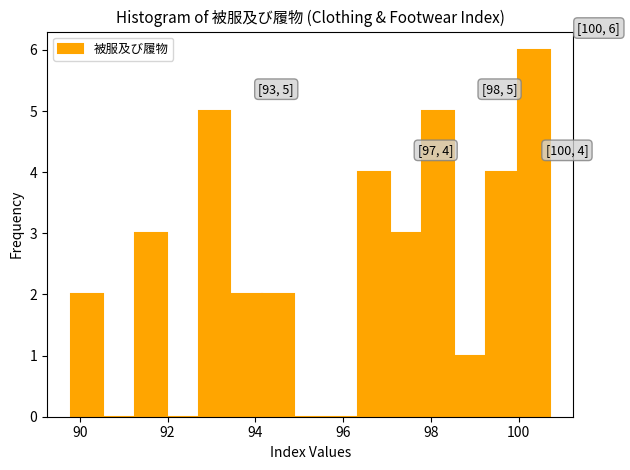

Around what value on the x-axis is the tallest bar? Give the approximate position of its centre, as read against the axis.

100.4